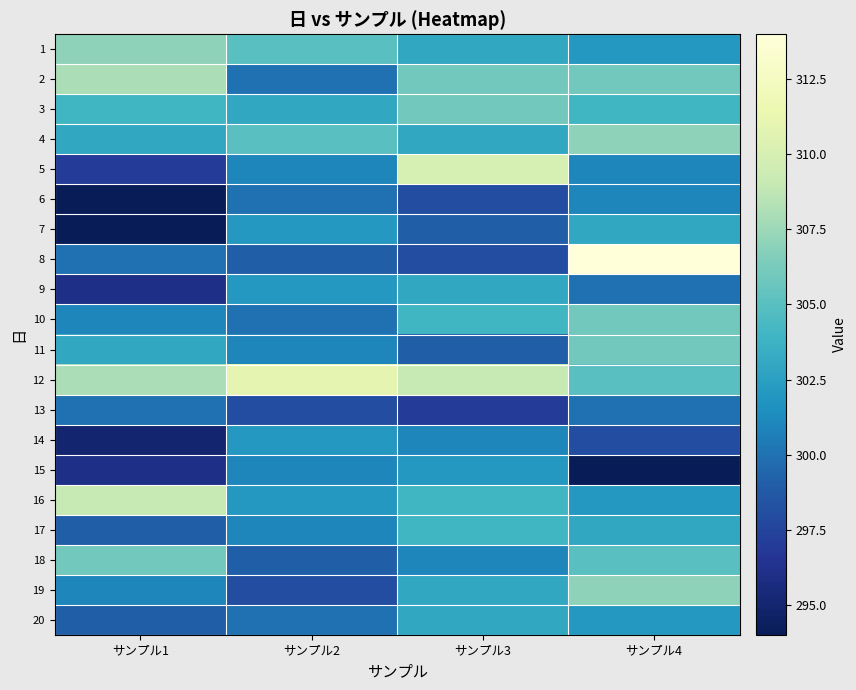

Count the number of data series in this chart.

20